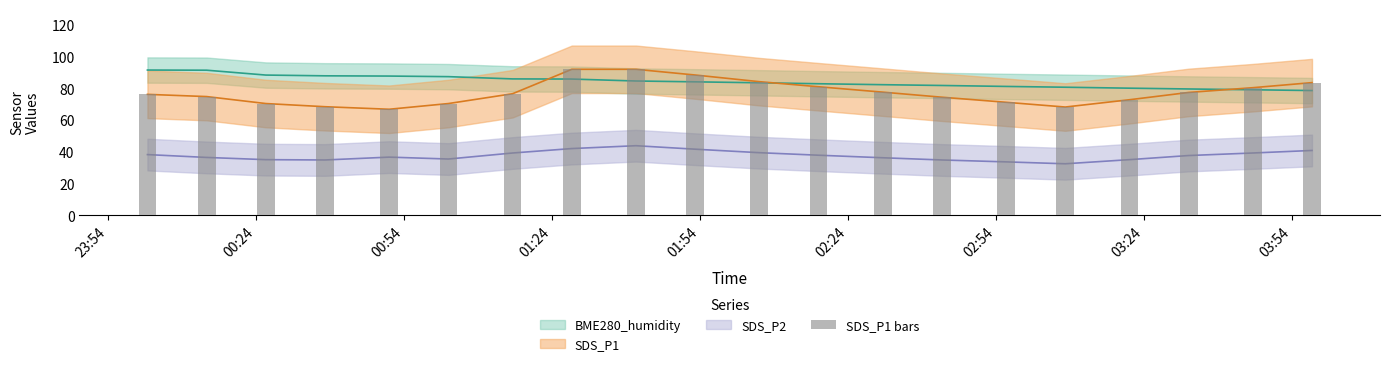

How many categories are shown in the chart?

20